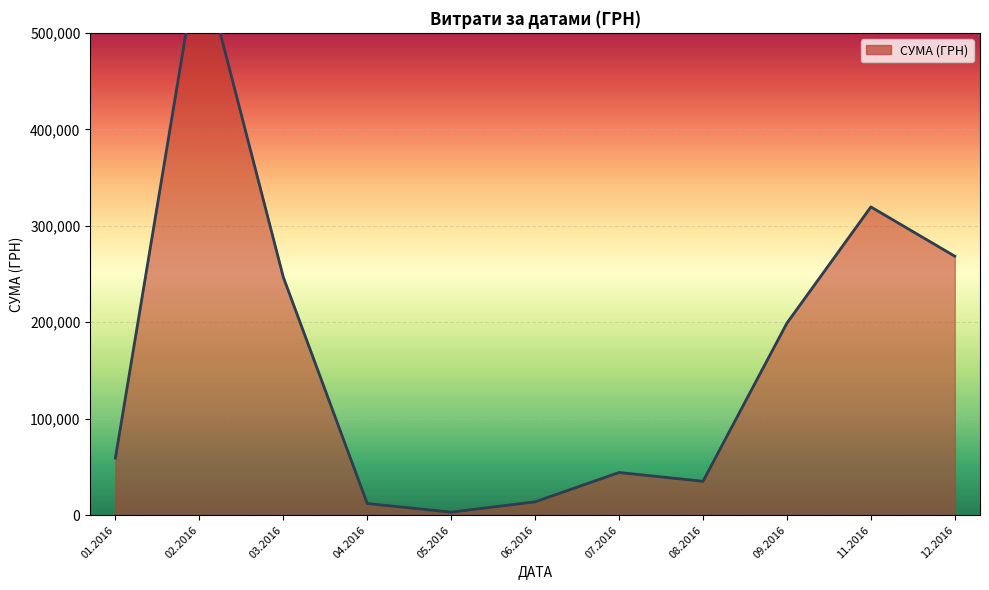

What is the average value?

162301.0